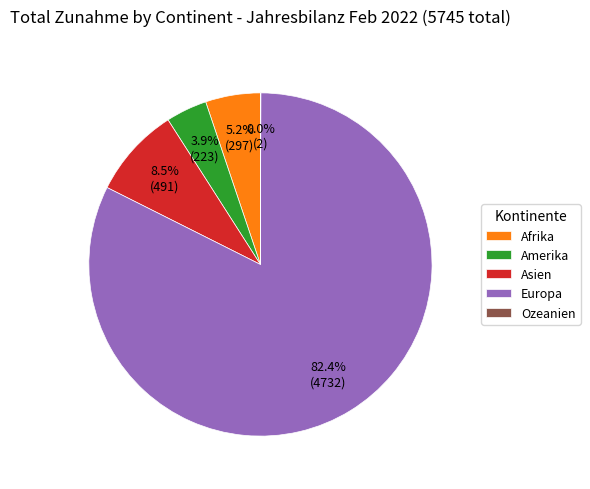

Between Amerika and Europa, which is larger?

Europa